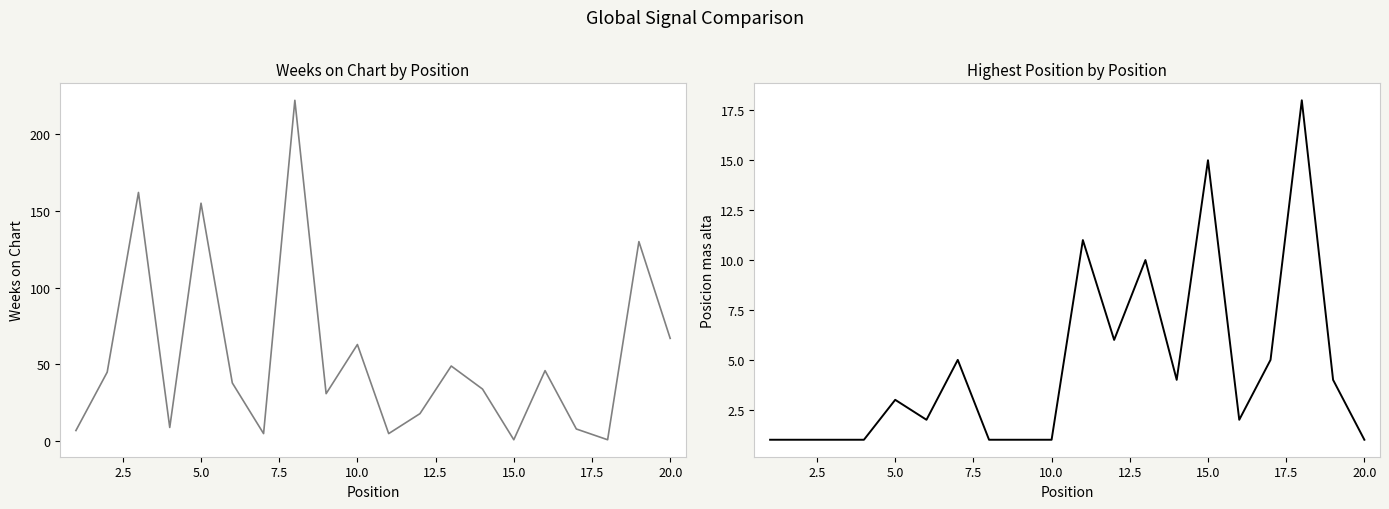

What is the value of the Posicion mas alta point at the 6th from the left?

2